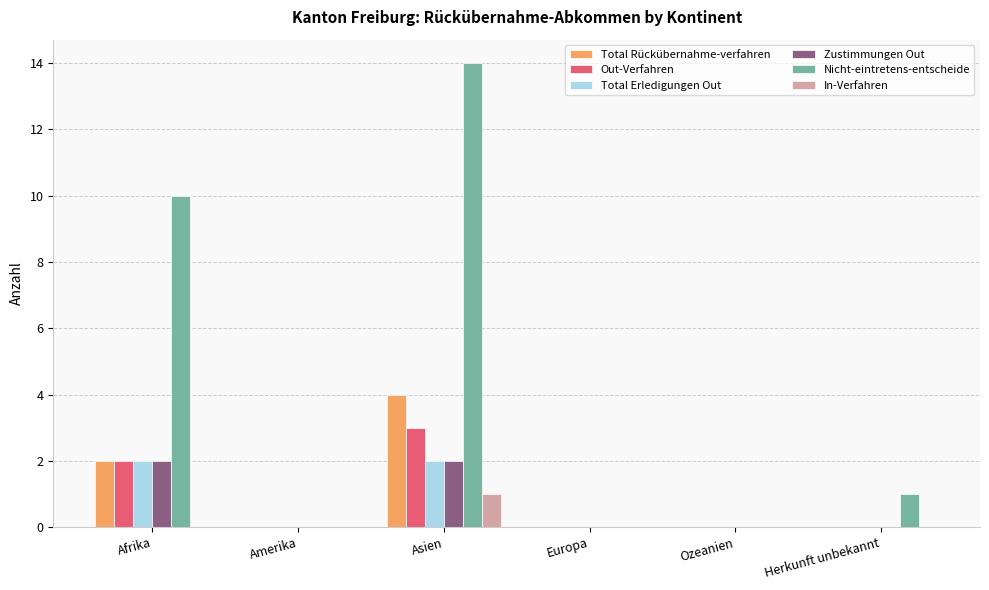

The value of Zustimmungen Out at Afrika is 2. True or false?

True